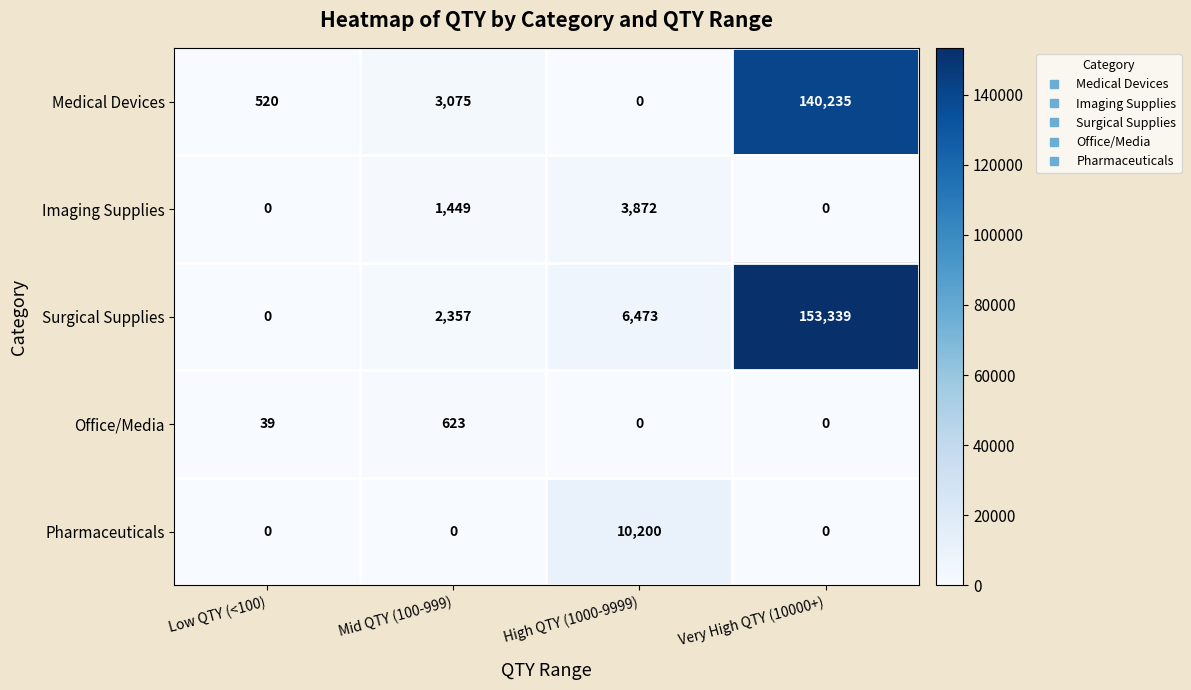

Reading right to left, what are all the values shown in this chart?

Medical Devices: 140235	0	3075	520
Imaging Supplies: 0	3872	1449	0
Surgical Supplies: 153339	6473	2357	0
Office/Media: 0	0	623	39
Pharmaceuticals: 0	10200	0	0